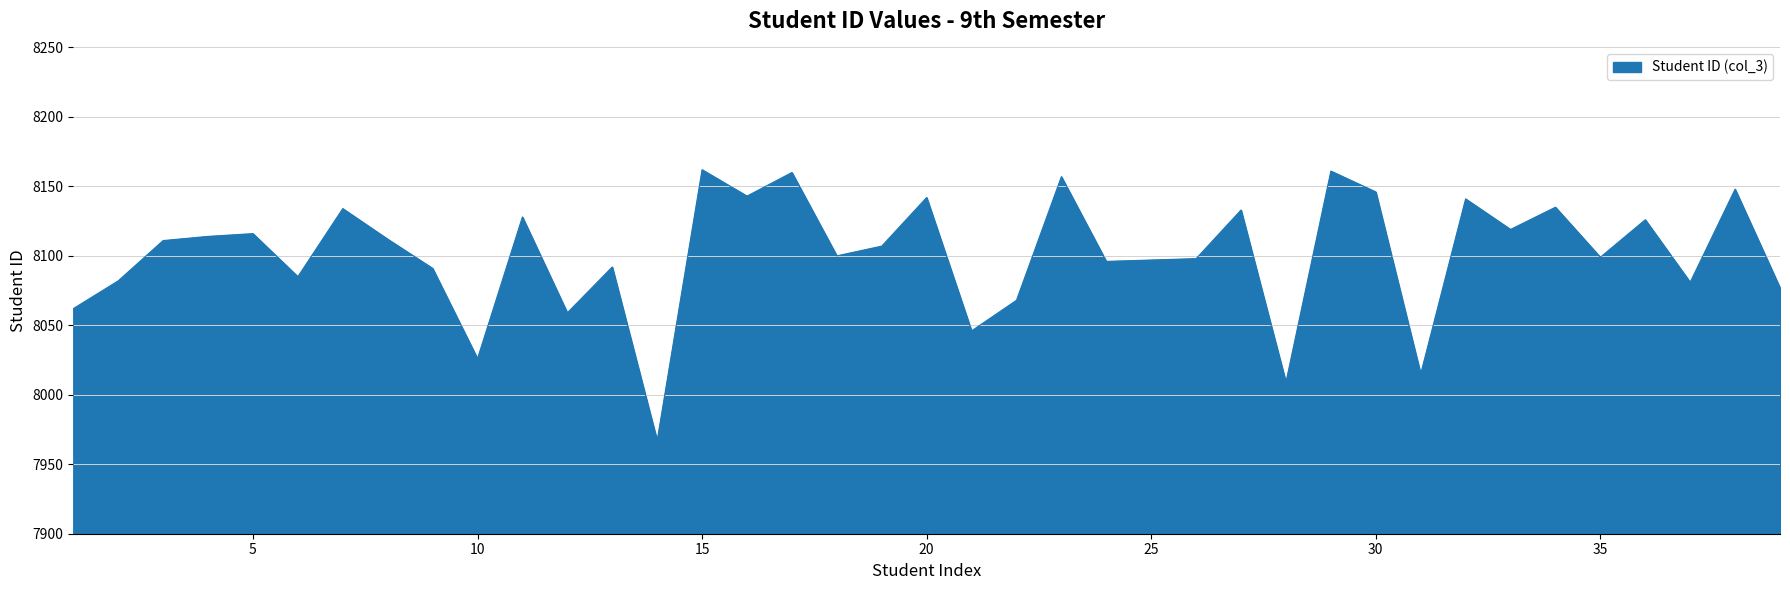

What is the difference between the maximum and minimum values?

195